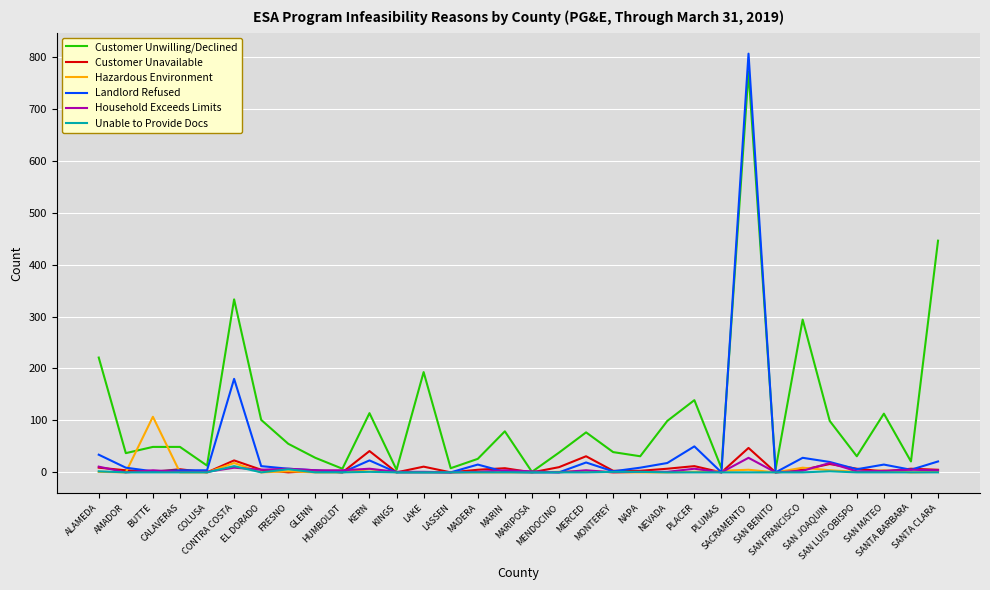

Which series has the largest total across all categories?

Customer Unwilling/Declined